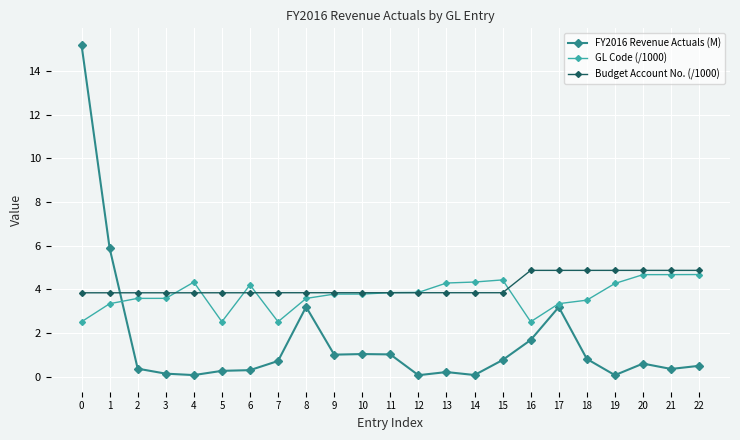

What is the total value across all series at 8?

10.6